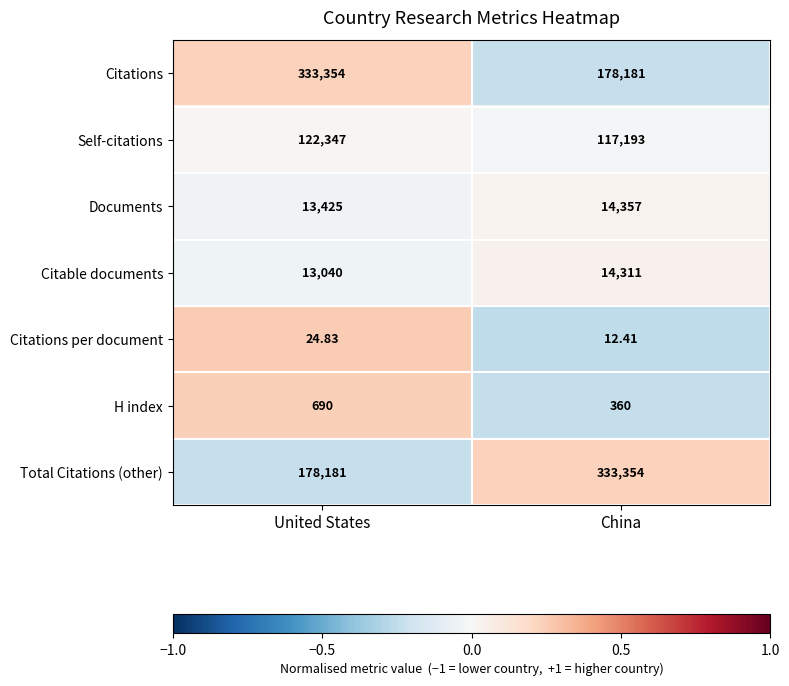

Rank the series at China from lowest to highest value.

Citations per document, H index, Citable documents, Documents, Self-citations, Citations, Total Citations (other)